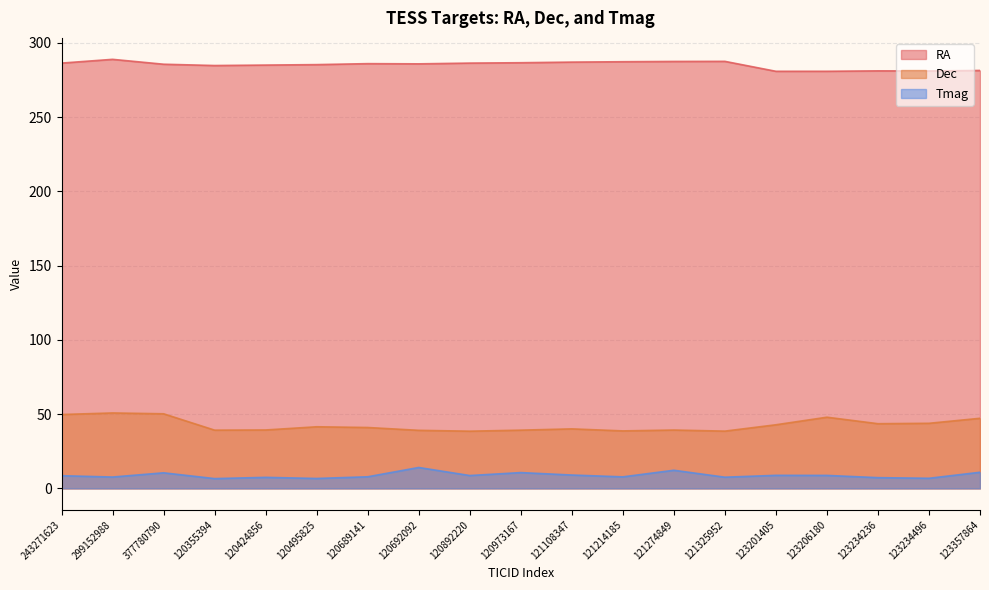

True or false: Dec and RA cross at least once.

False